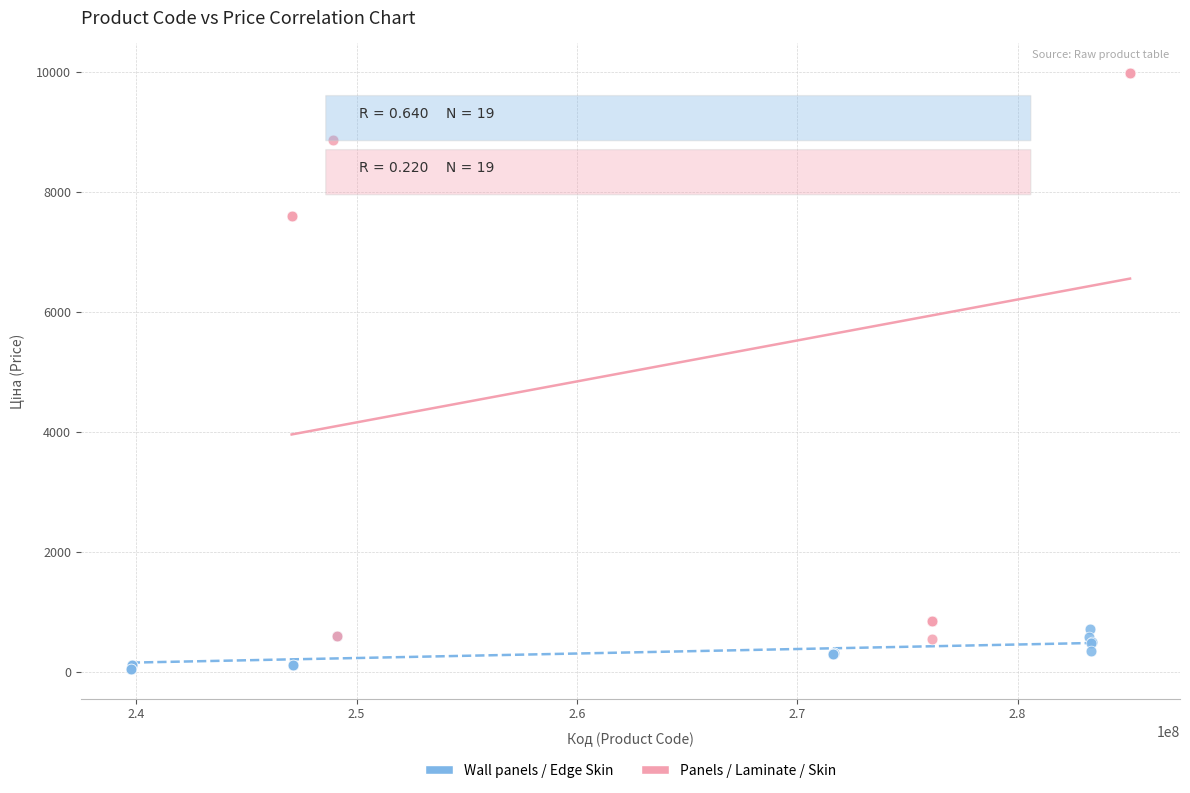

What are all the series names shown in the legend?

Wall panels / Edge Skin, Panels / Laminate / Skin